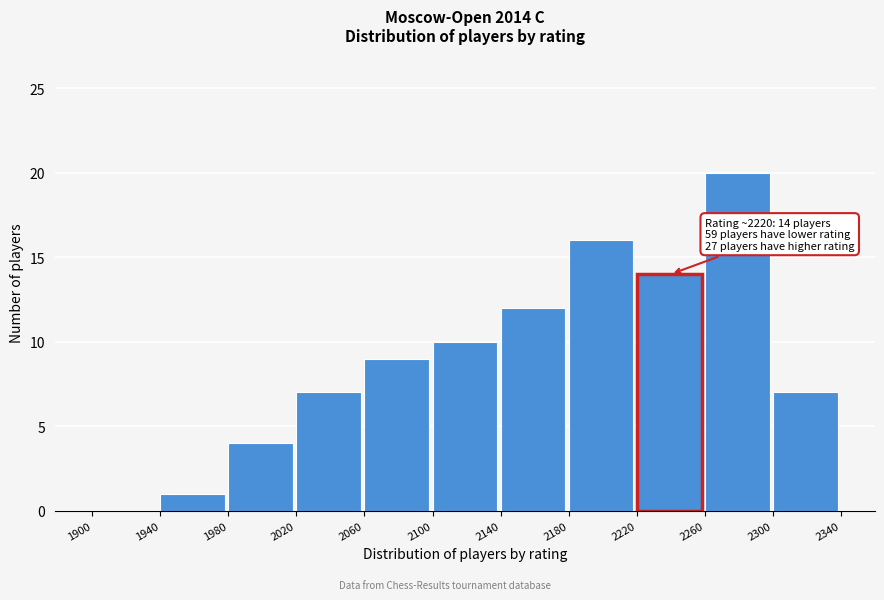

Over which range of the x-axis is the bar tallest?

2260 to 2300